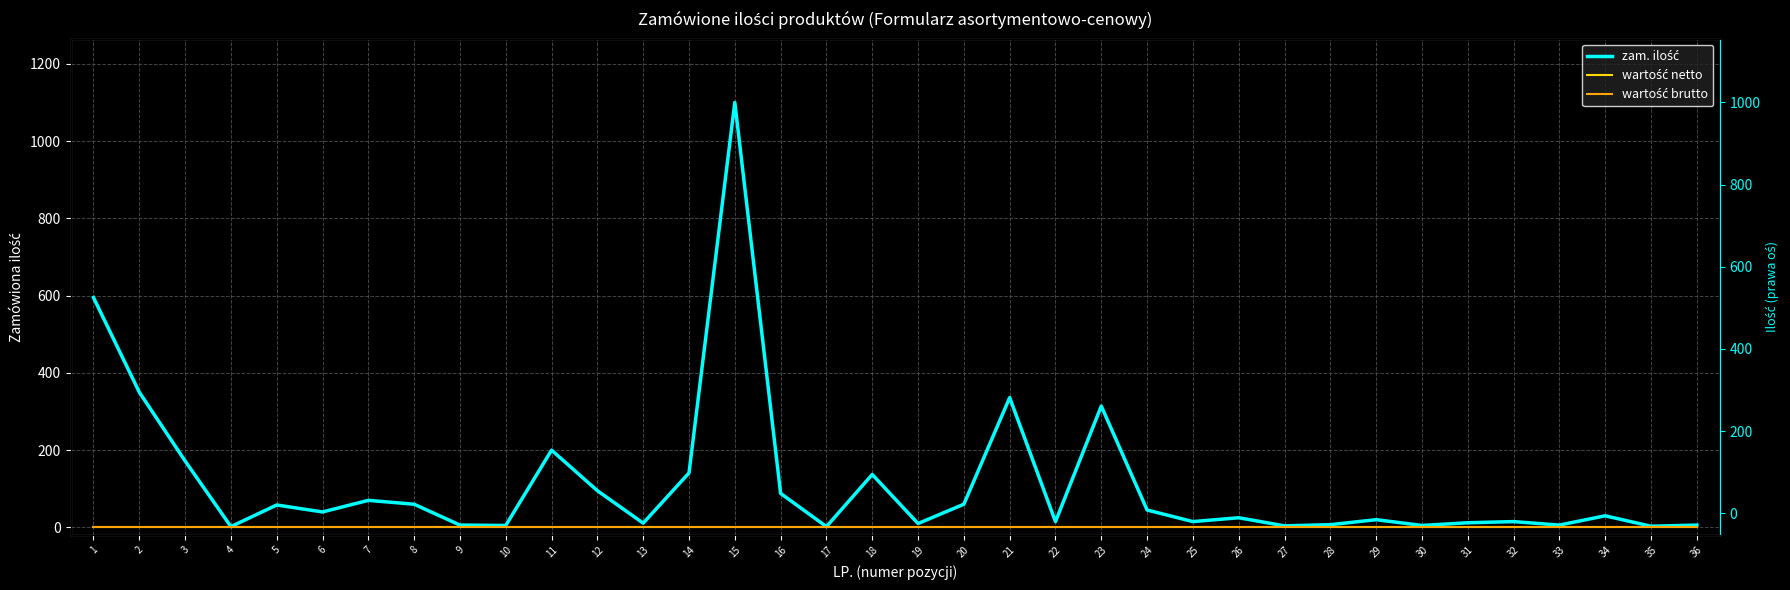

At how many categories does at least one series exceed 1092?

1